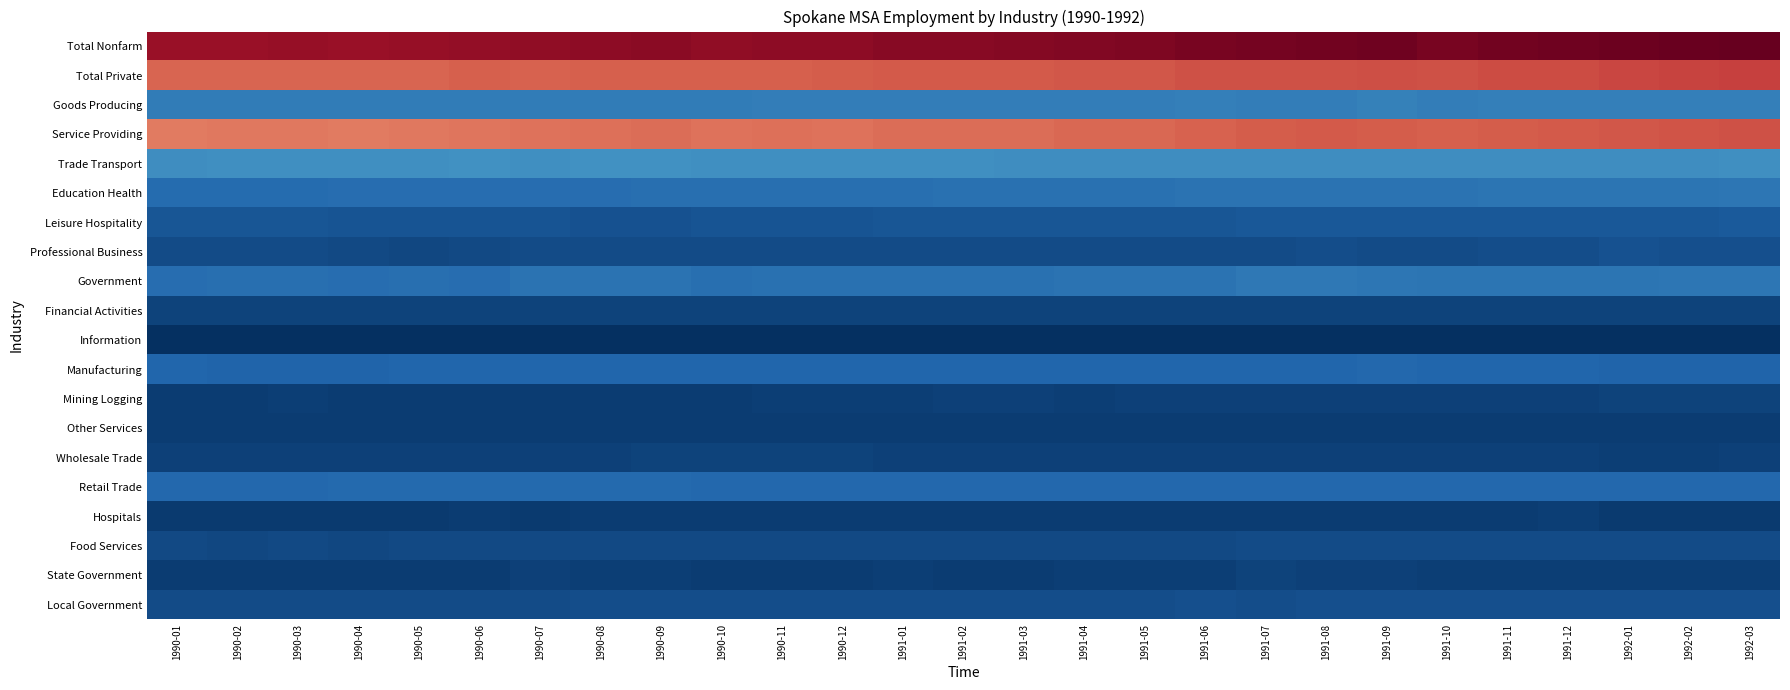

What is the spread (max minus min) of values at 1990-04?

153300